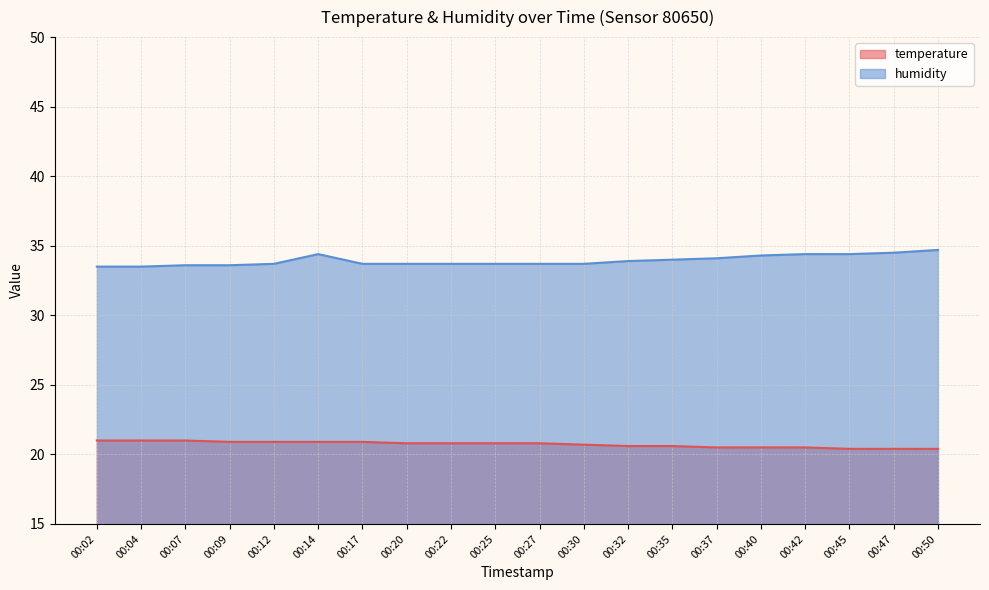

Is it true that humidity equals 33.5 at 00:02?

True